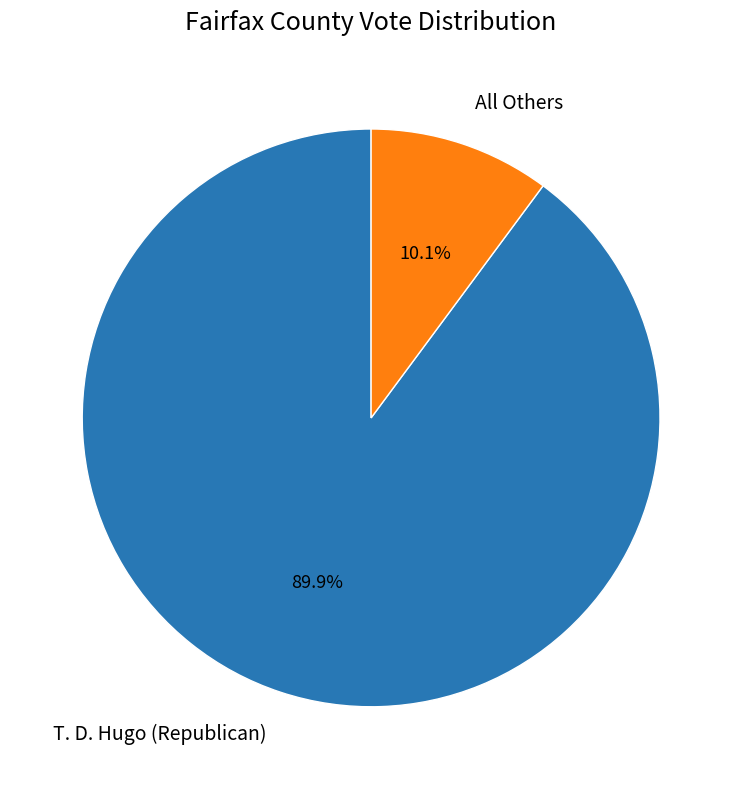

Is there a majority slice in this chart?

Yes